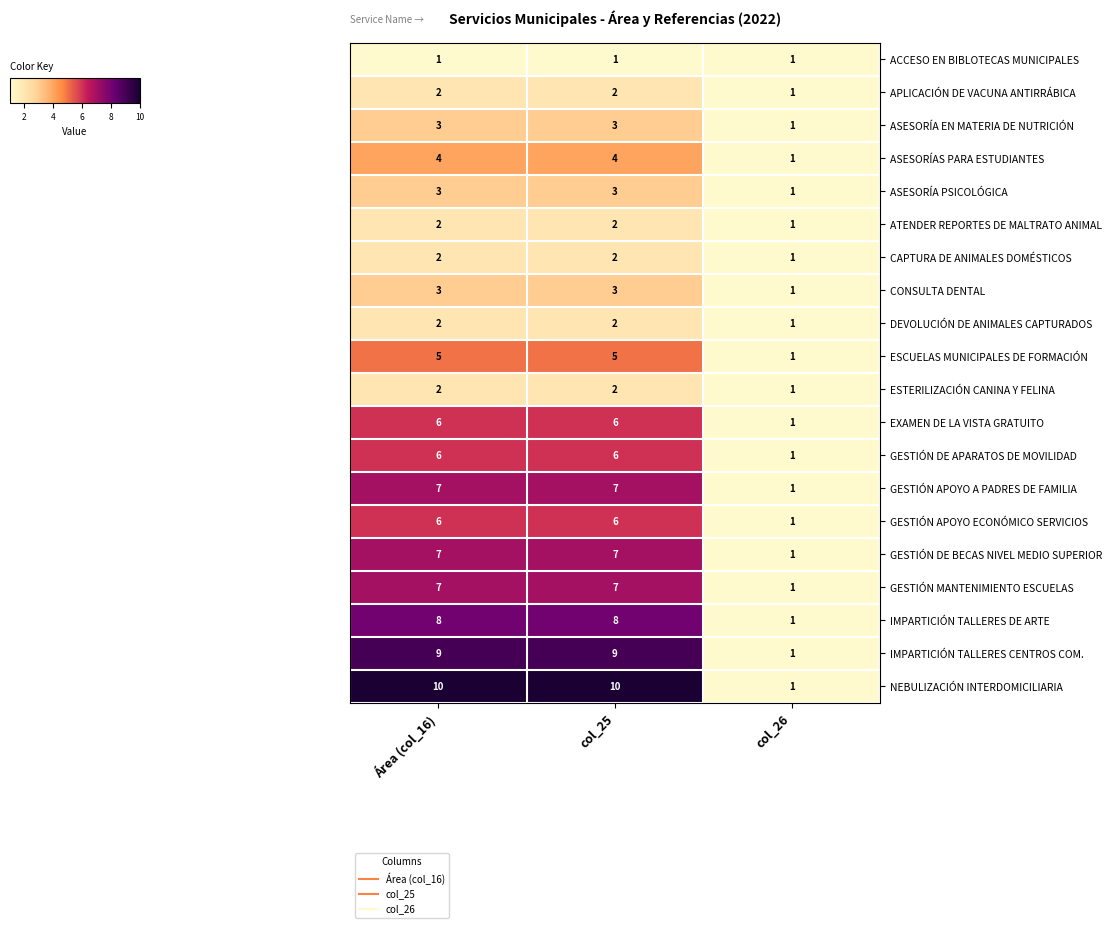

True or false: IMPARTICIÓN TALLERES DE ARTE has a value of 3 at Área (col_16).

False